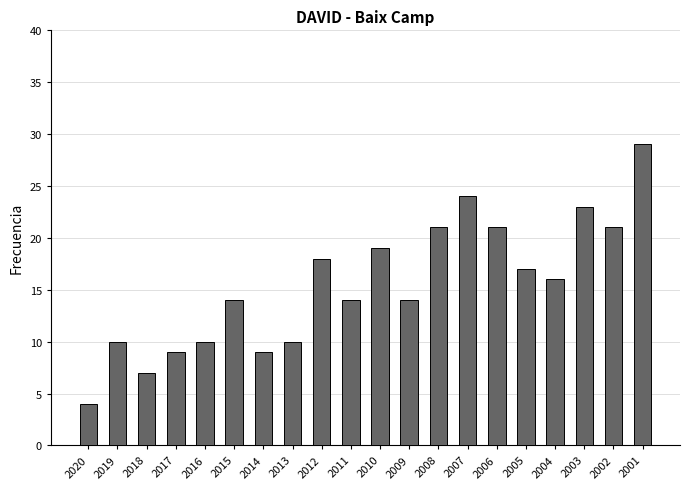

Which has a higher value, 2015 or 2002?

2002